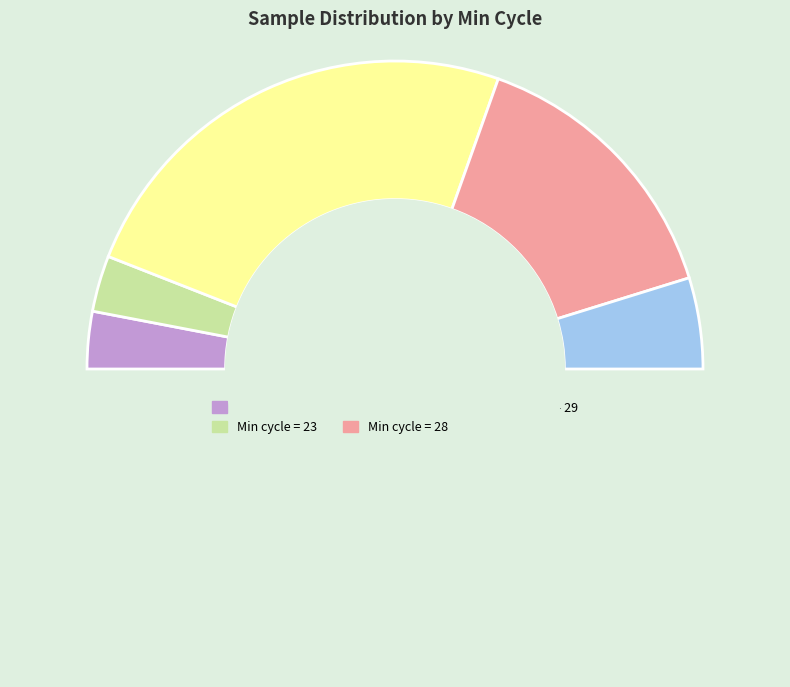

How many slices are in this pie chart?

6